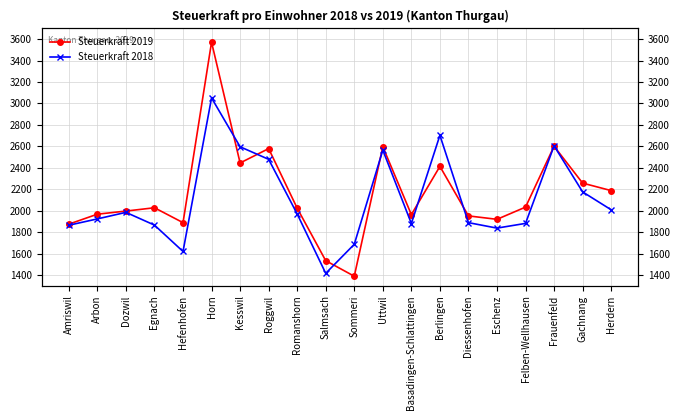

Where is Steuerkraft 2019 nearest to the value 2480?

Kesswil